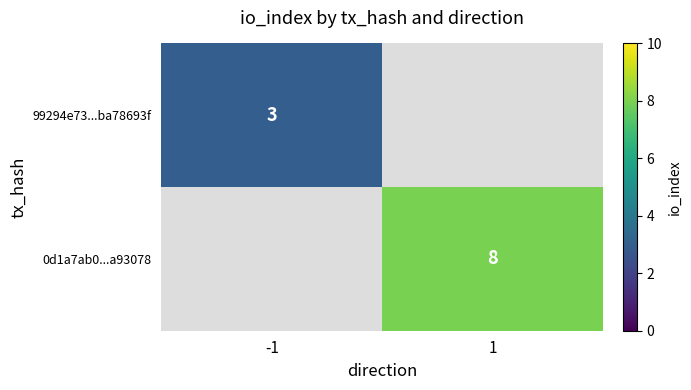

True or false: 0d1a7ab0...a93078 has a value of 13 at 1.

False